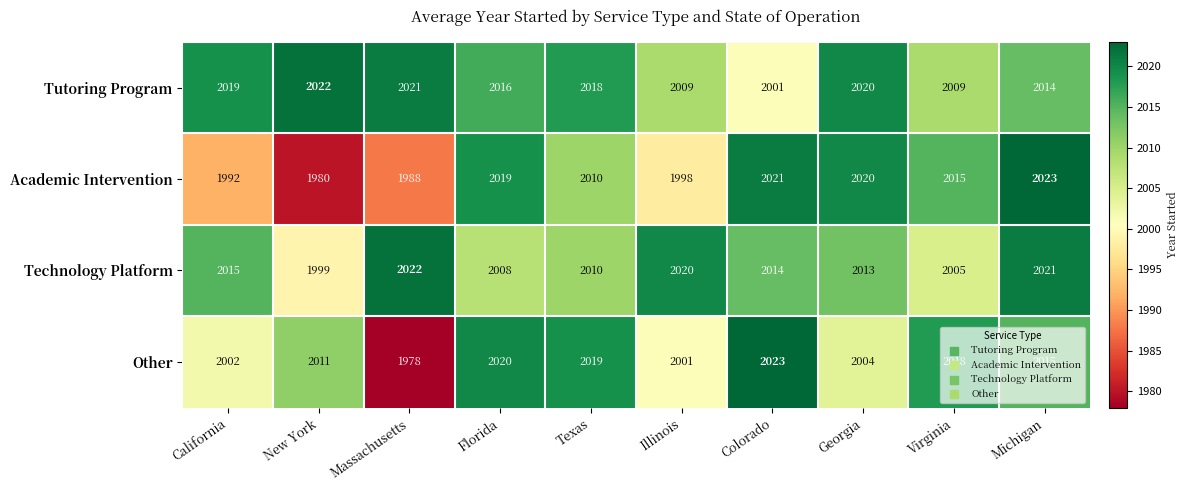

Rank the series by their average value, from lowest to highest.

Academic Intervention, Other, Technology Platform, Tutoring Program